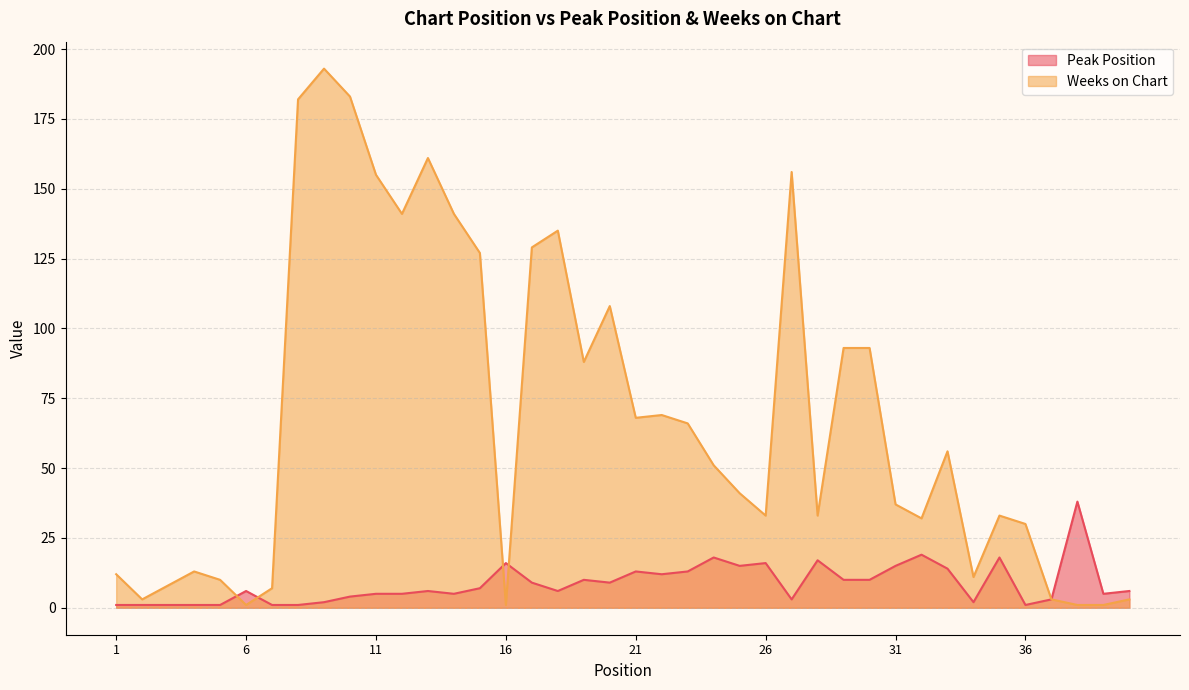

True or false: Peak Position has a value of 5 at 39.

True